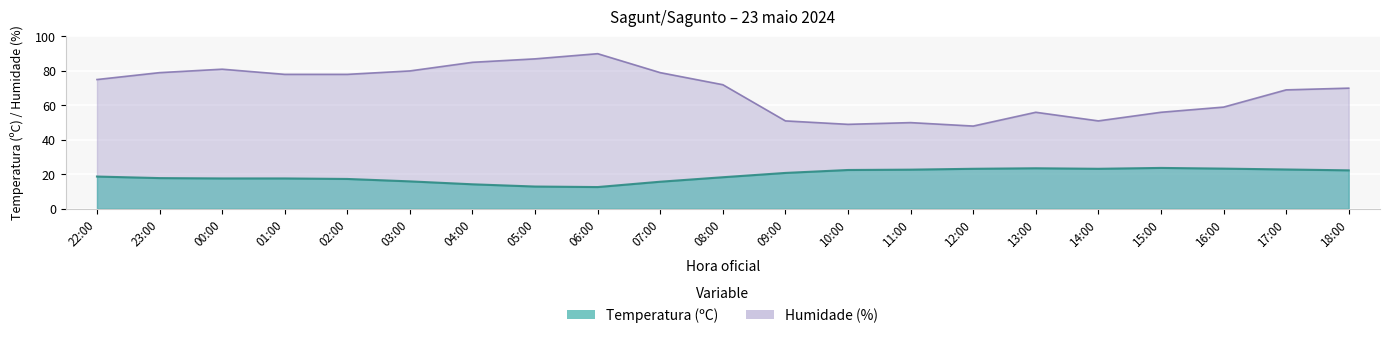

True or false: Temperatura (ºC) and Humidade (%) cross at least once.

False